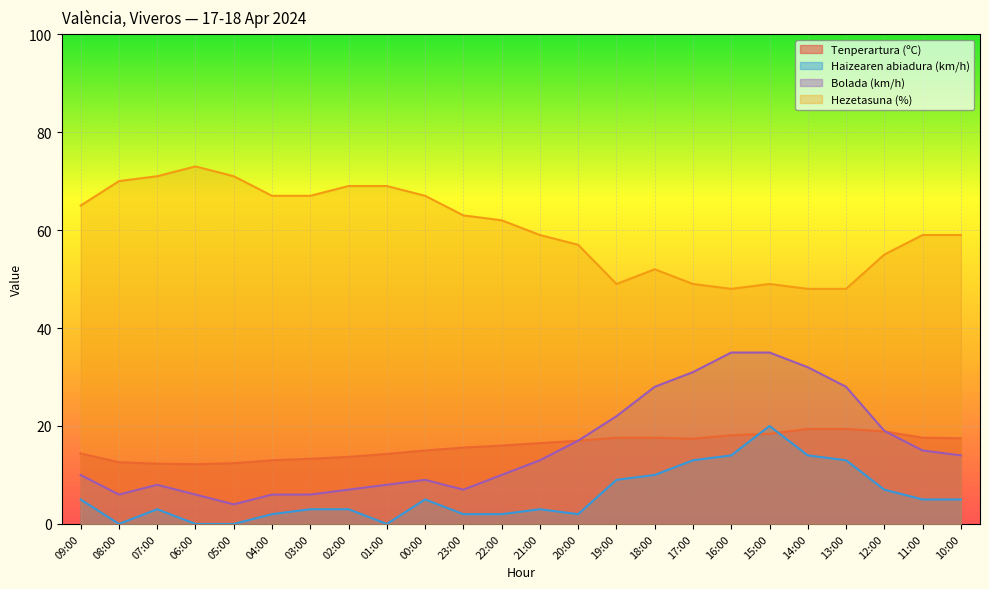

Where does the Haizearen abiadura (km/h) series first go above 5?

19:00